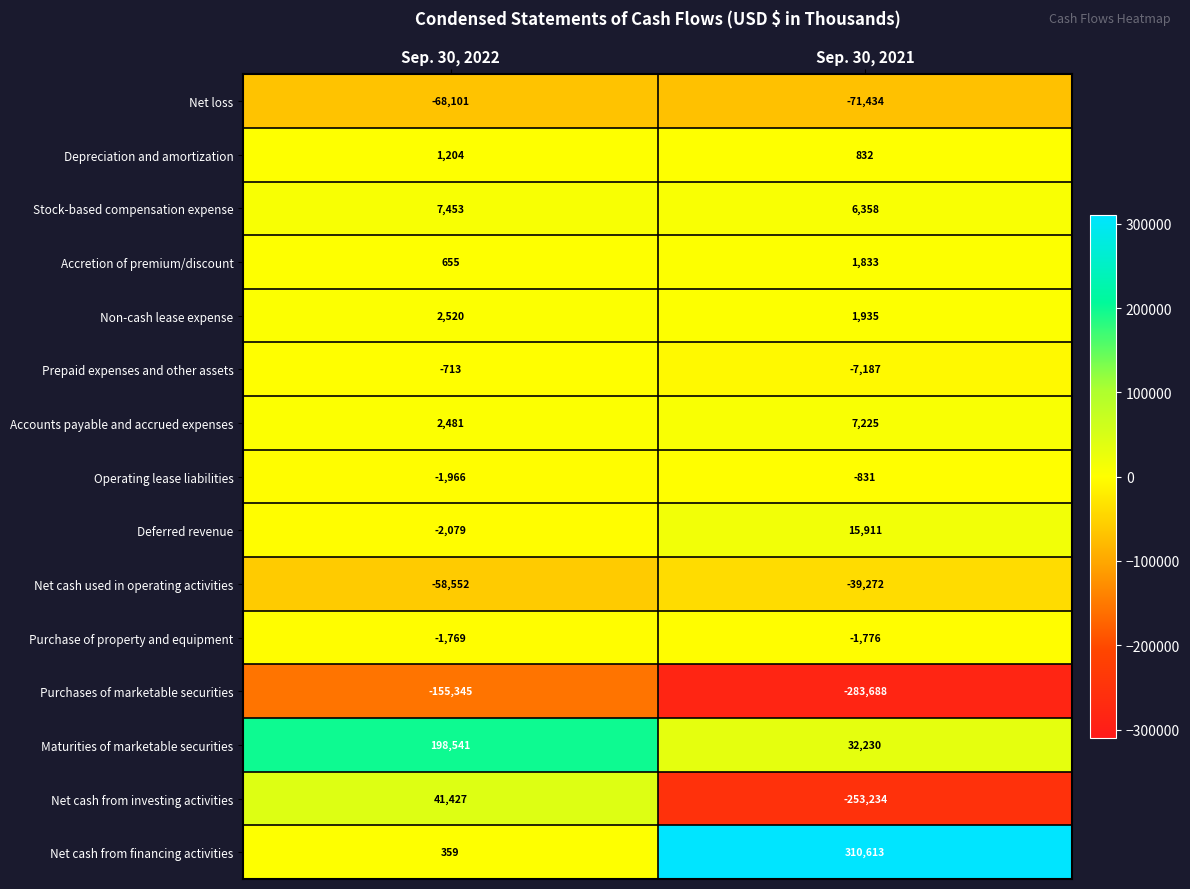

What is the difference between the highest and lowest values at Sep. 30, 2022?

353886